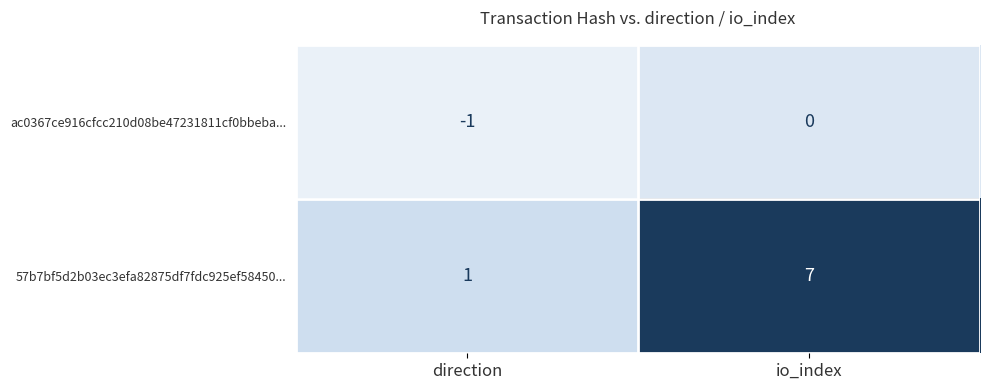

Is it true that 57b7bf5d2b03ec3efa82875df7fdc925ef58450... equals 7 at io_index?

True